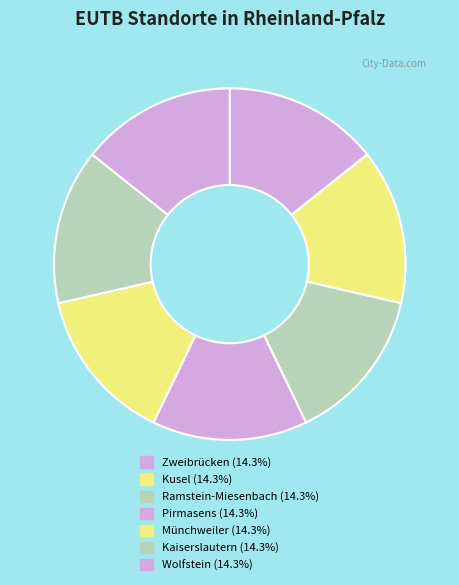

What is the ratio of the value at Pirmasens to the value at Ramstein-Miesenbach?

1.0